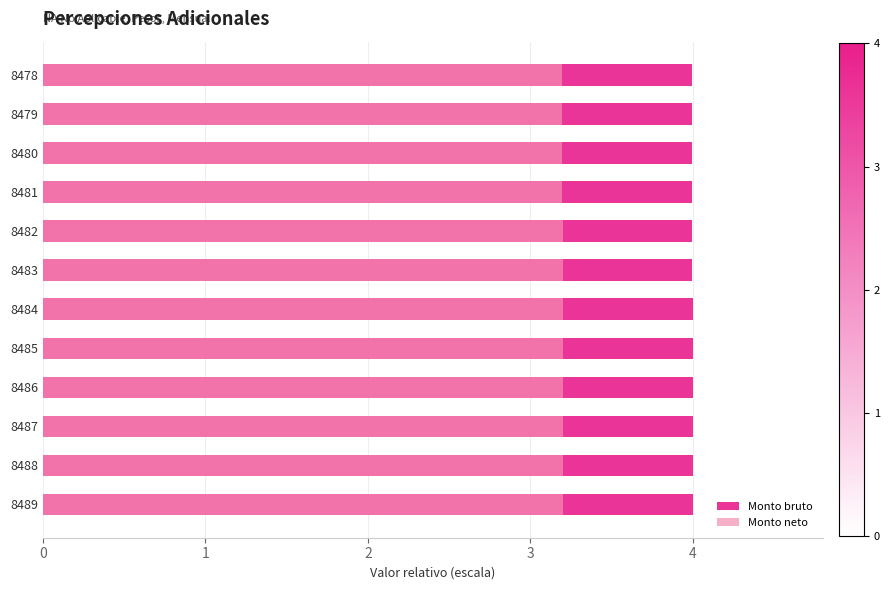

Reading left to right, extract all data points from this chart.

Monto bruto: 4.0	4.0	4.0	4.0	4.0	4.0	4.0	4.0	4.0	4.0	4.0	4.0
Monto neto: 3.2	3.2	3.2	3.2	3.2	3.2	3.2	3.2	3.2	3.2	3.2	3.2